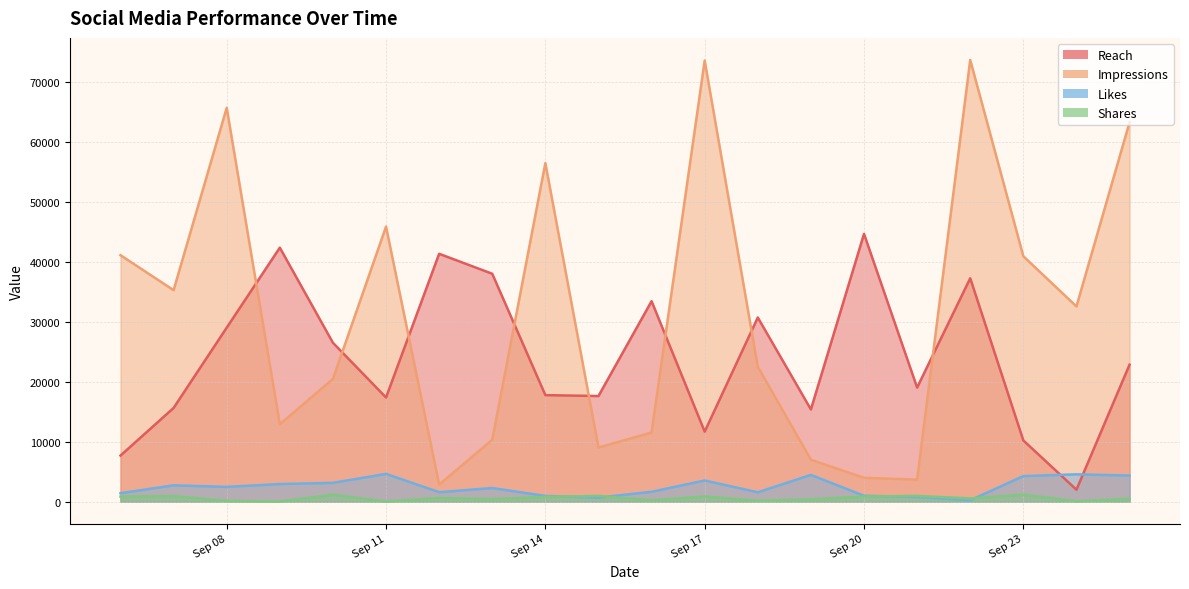

How many data points in Shares are above 605?

9